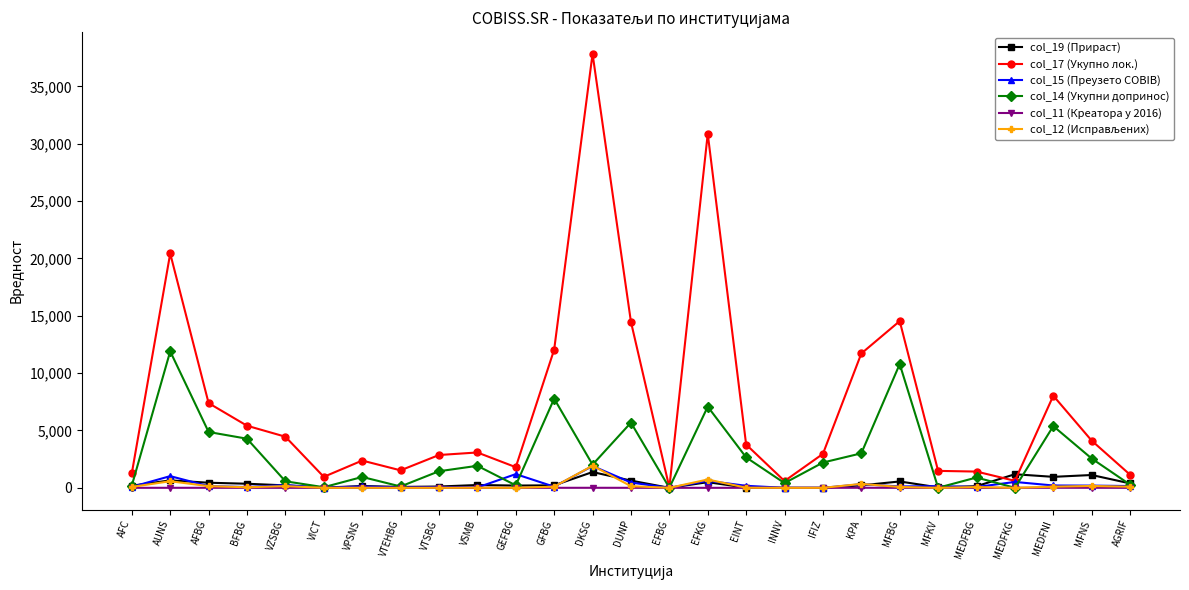

Which series has the largest range (max minus min)?

col_17 (Укупно лок.)